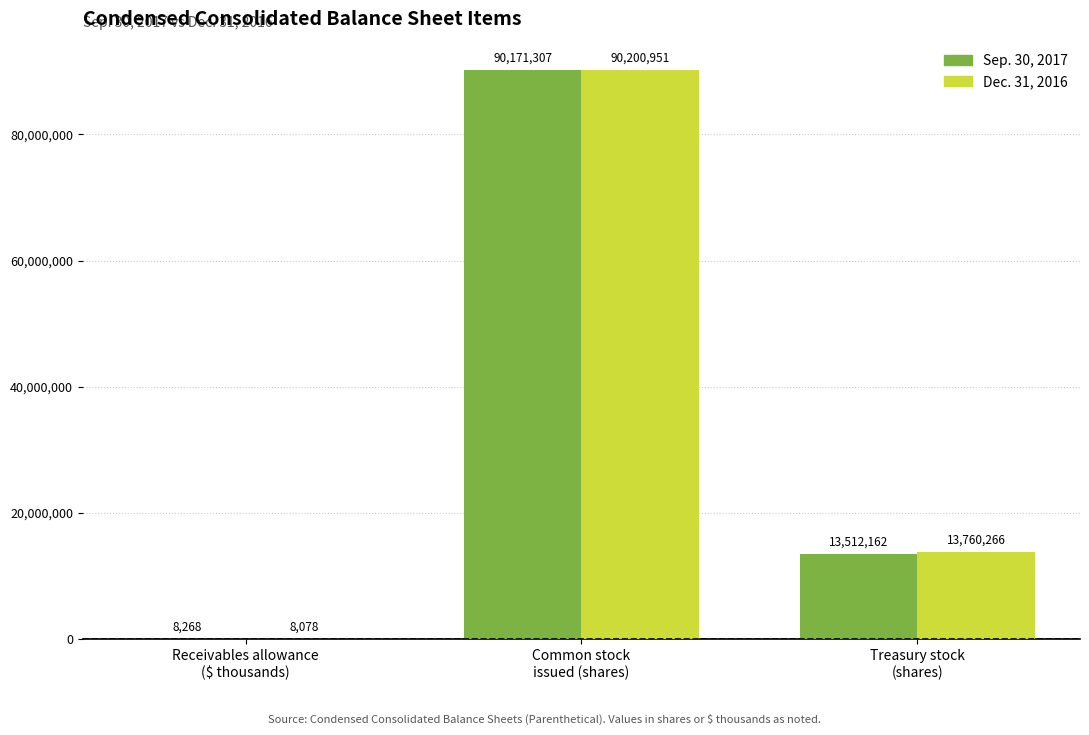

Reading left to right, list all the values displayed in this chart.

Sep. 30, 2017: Receivables allowance
($ thousands)=8268	Common stock
issued (shares)=90171307	Treasury stock
(shares)=13512162
Dec. 31, 2016: Receivables allowance
($ thousands)=8078	Common stock
issued (shares)=90200951	Treasury stock
(shares)=13760266